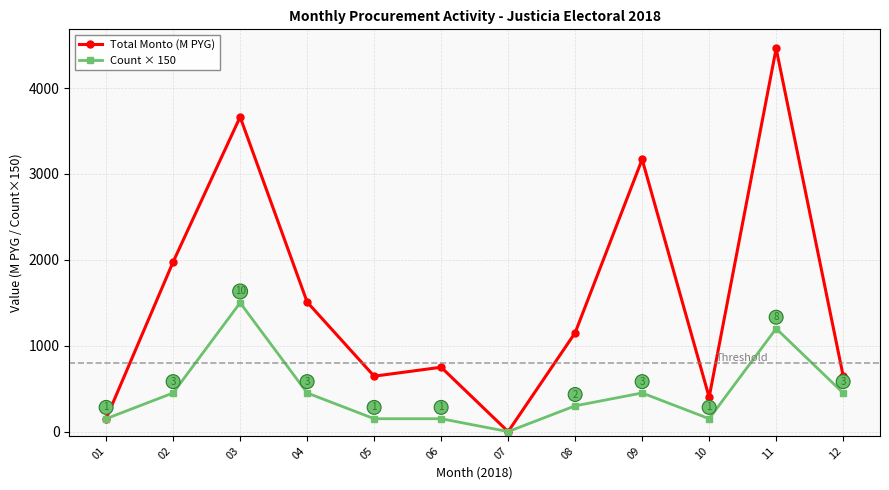

What is the value of the Count × 150 point at the 6th from the left?

150.0